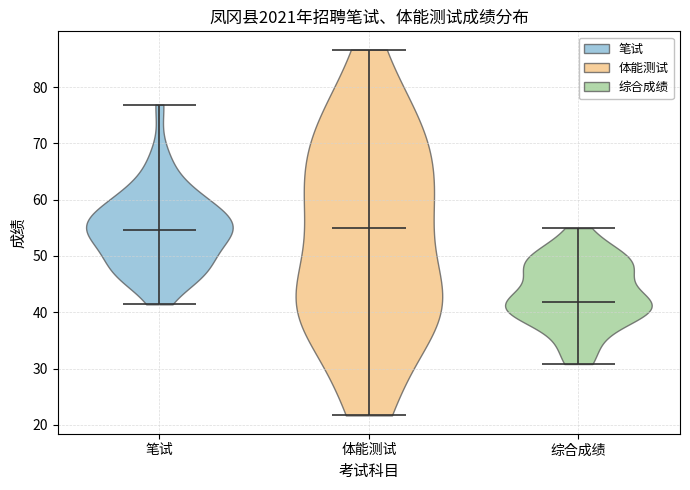

What is the lowest point the violin for 体能测试 reaches on the y-axis? The values are not printed on the chart, so give them approximately, as read against the axis.

22